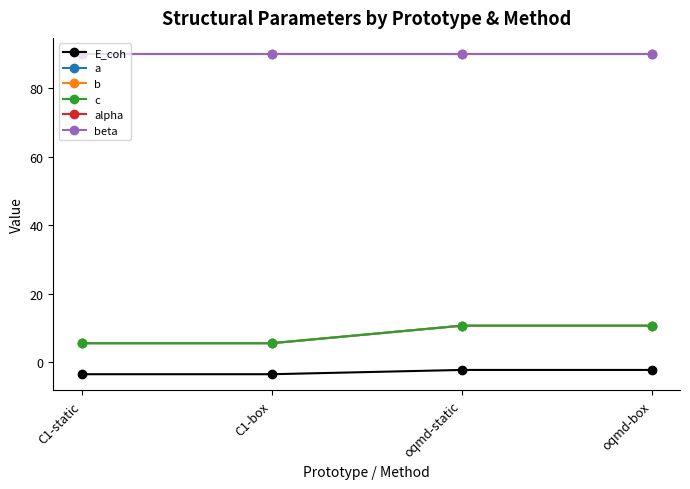

How many interior local peaks does the c series have?

1